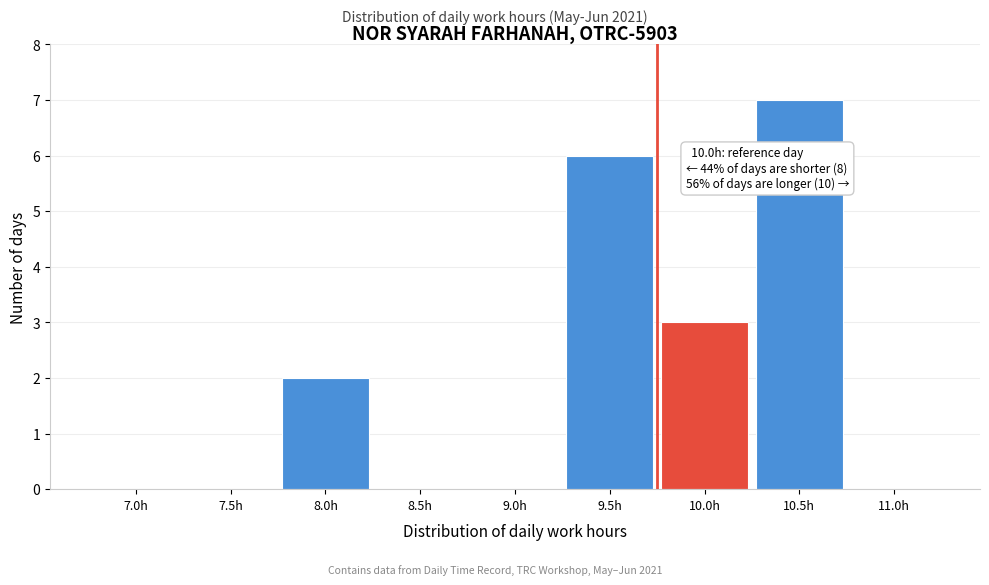

Is it true that the value at 10.0h is 3?

True